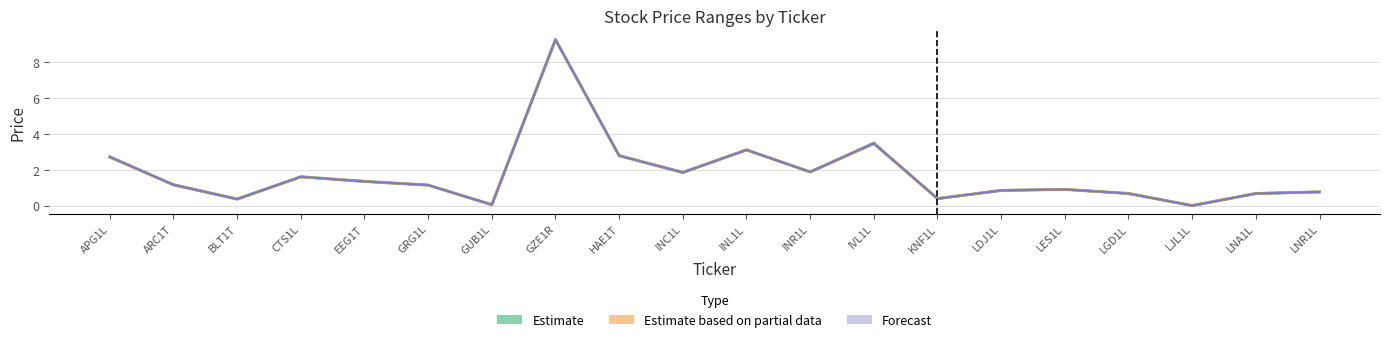

Rank the series by their average value, from lowest to highest.

Estimate based on partial data, Forecast, Estimate